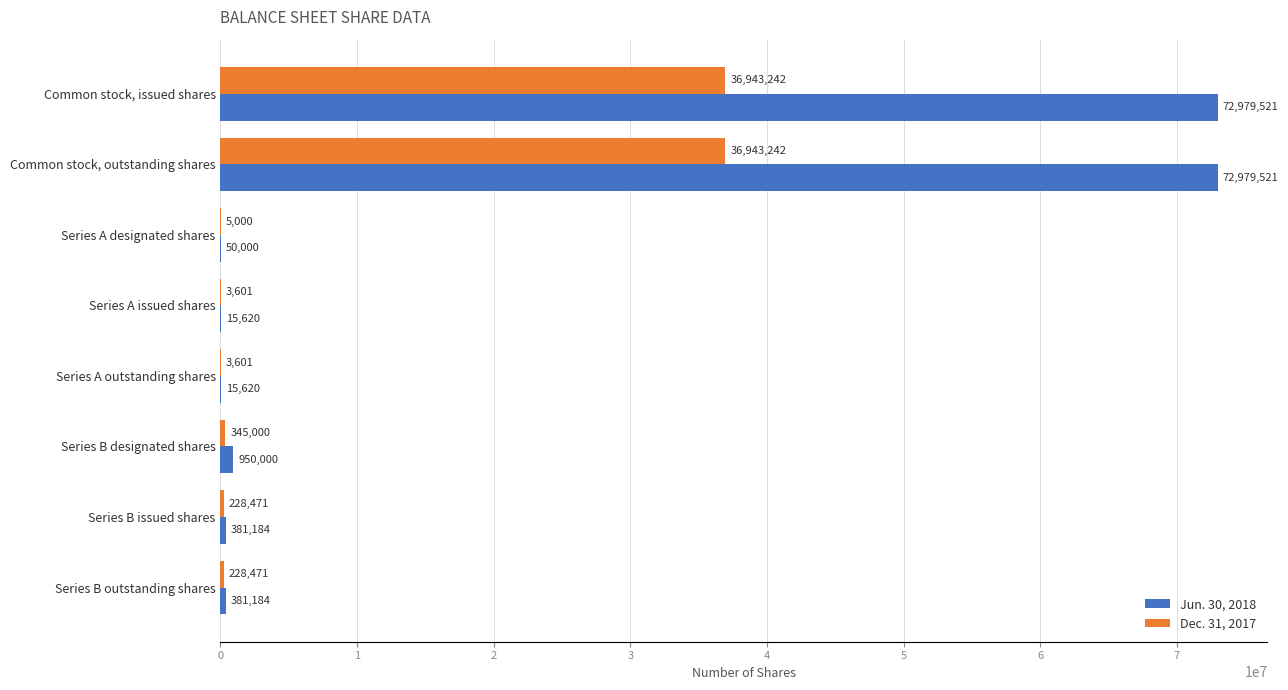

What is the sum of all Dec. 31, 2017 values?

74700628